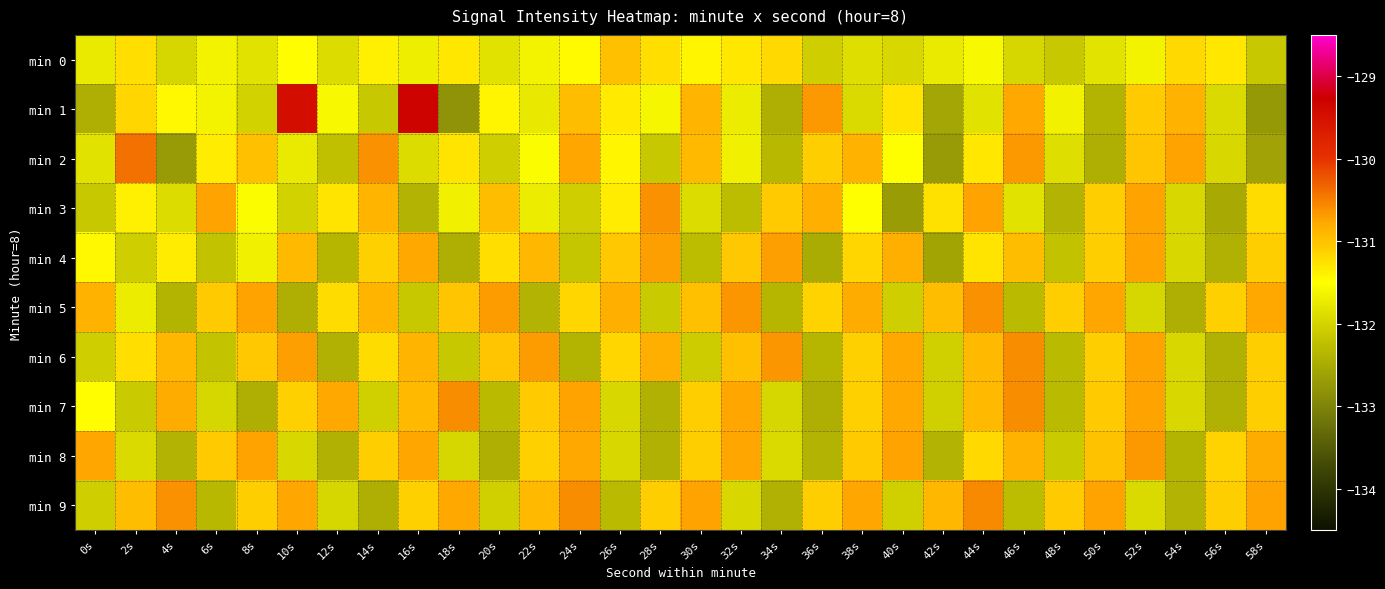

How many distinct data groups are displayed?

10